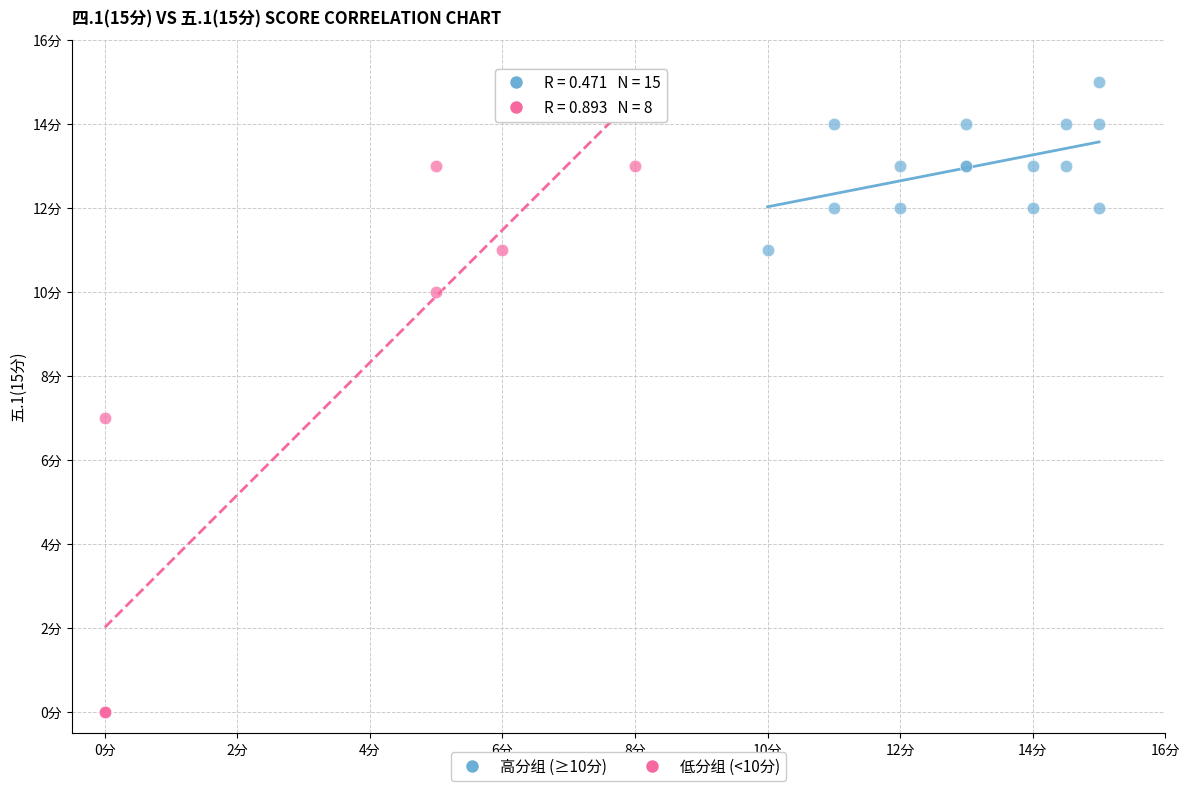

Which series reaches the minimum Y coordinate?

低分组 (<10分)